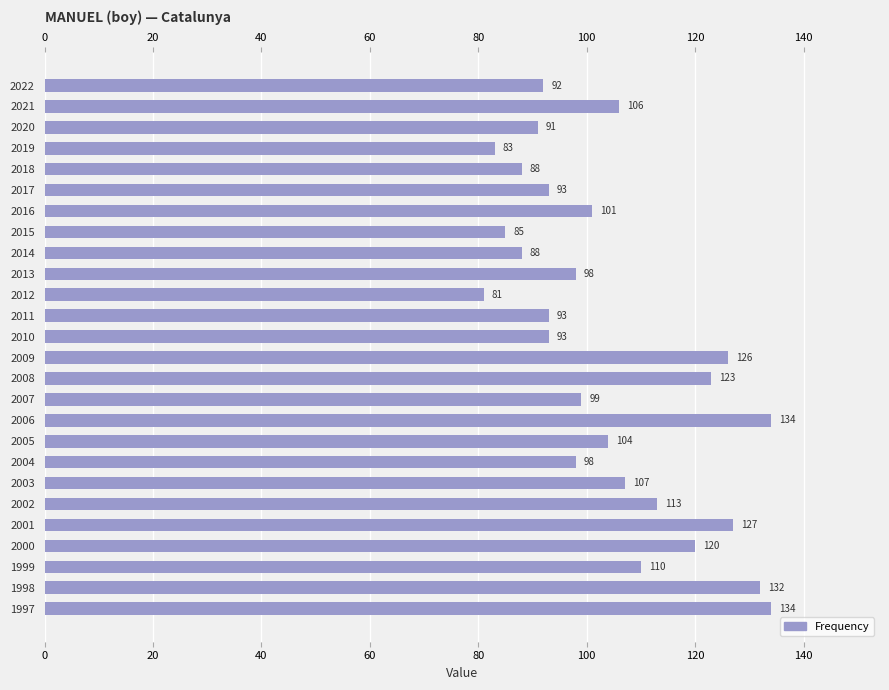

What is the difference between the maximum and second lowest values?

51